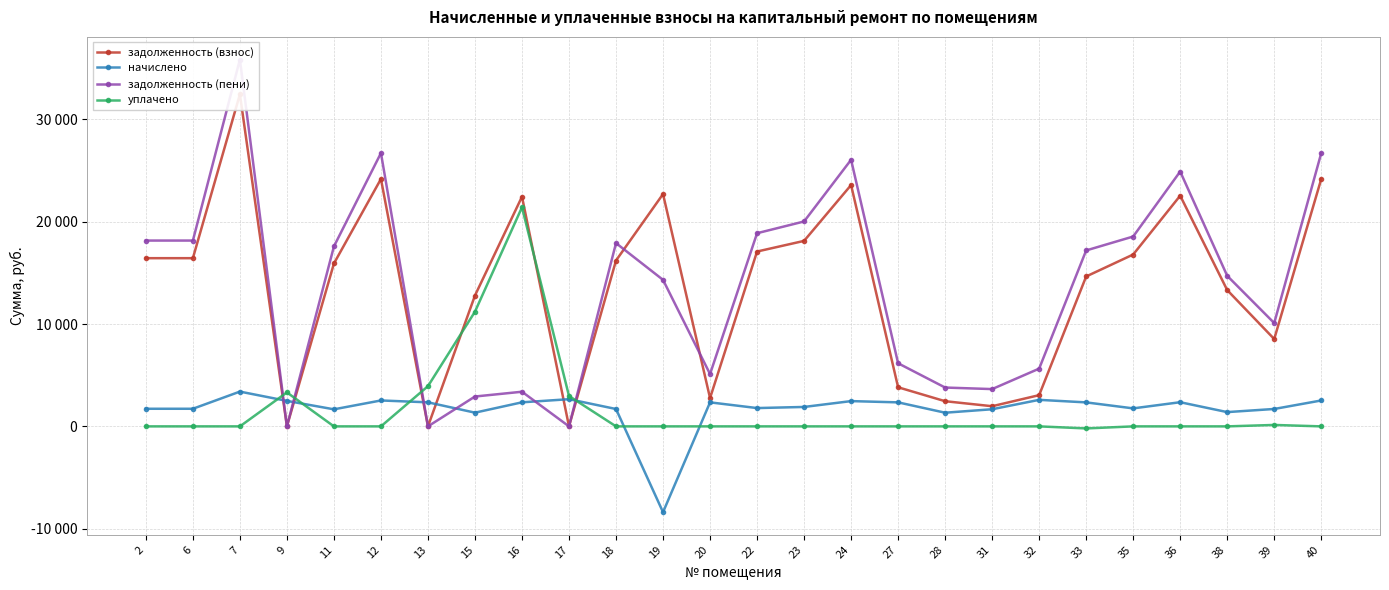

The начислено series shows 1335.6 at 28. True or false?

True